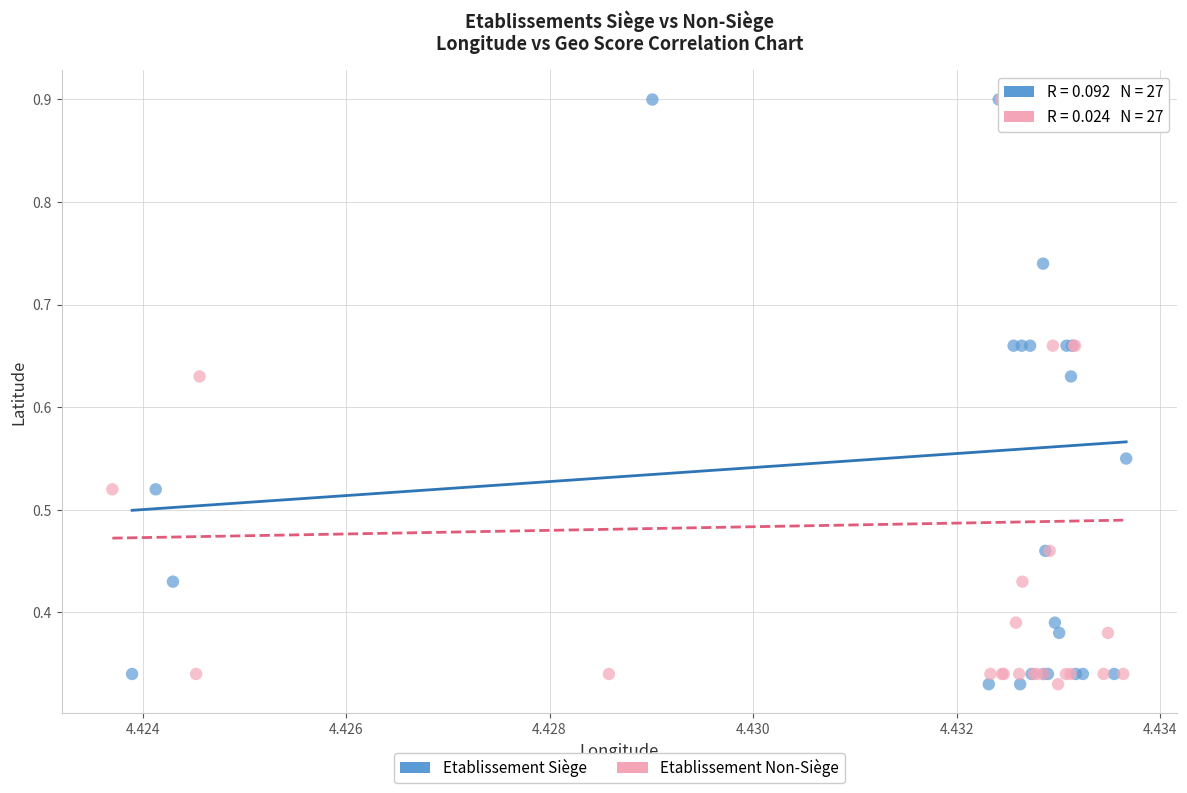

What are all the series names shown in the legend?

Etablissement Siège, Etablissement Non-Siège